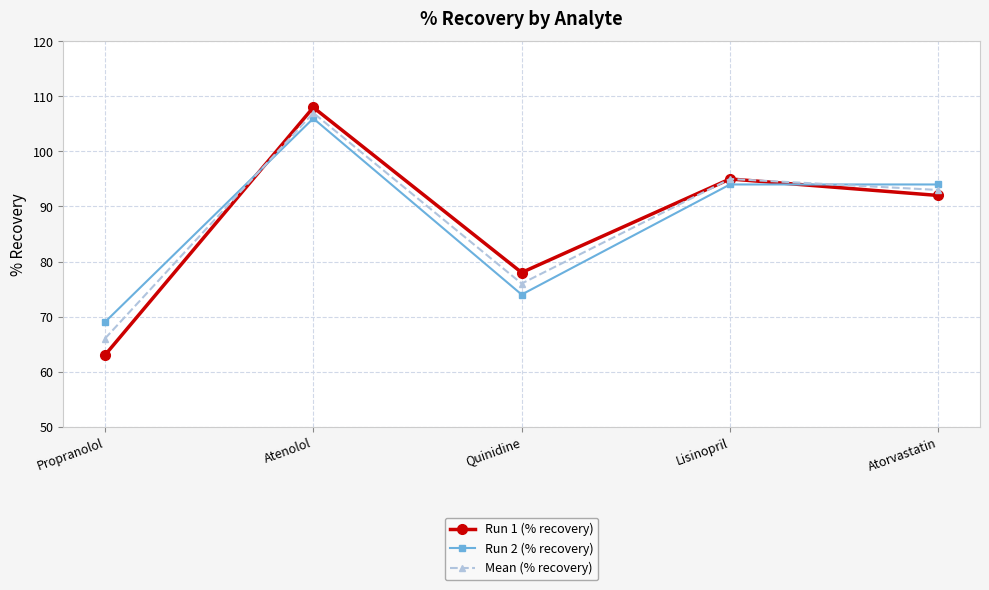

What position from the left is Lisinopril?

4